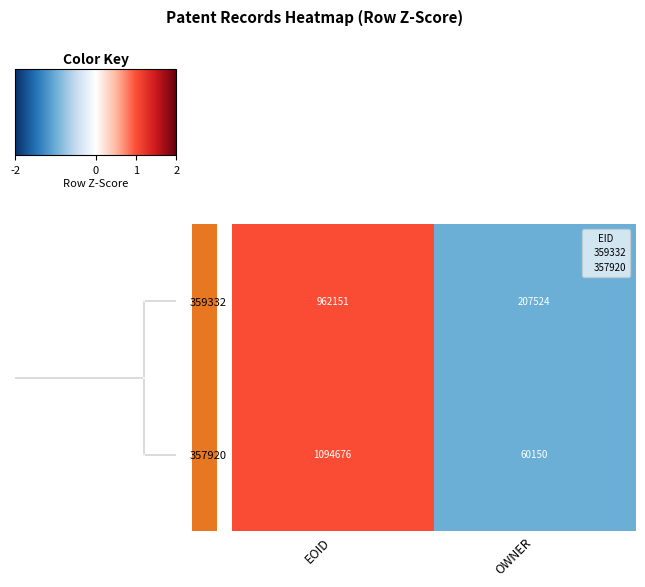

What is the sum of all 359332 values?

1169675